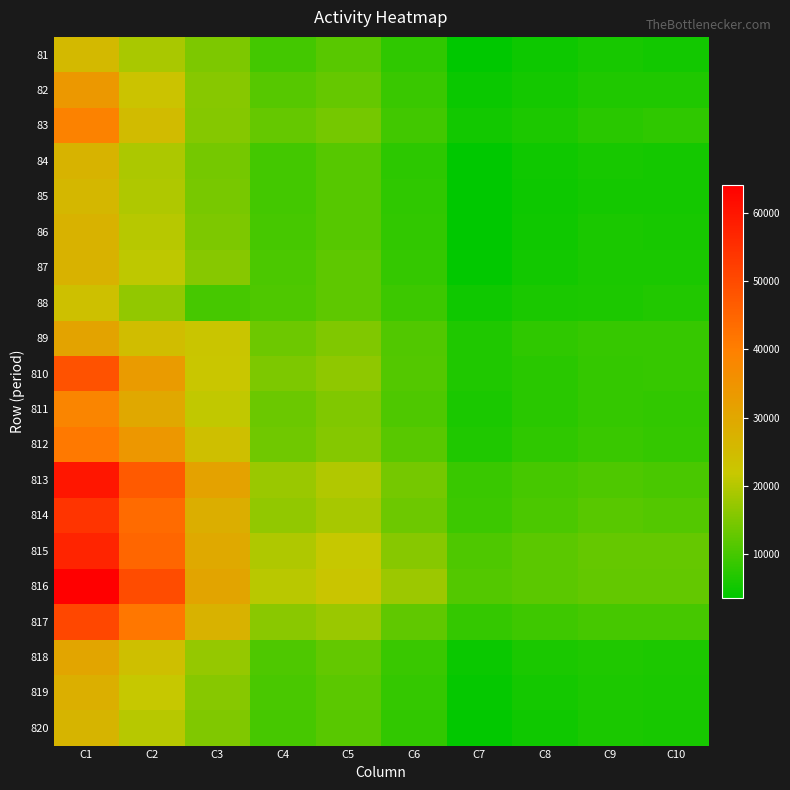

At which category does the chart reach its minimum across all series?

C7